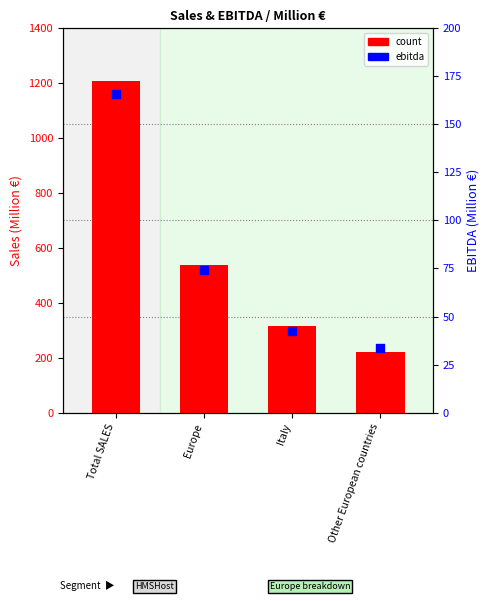

Which series has the largest total across all categories?

count